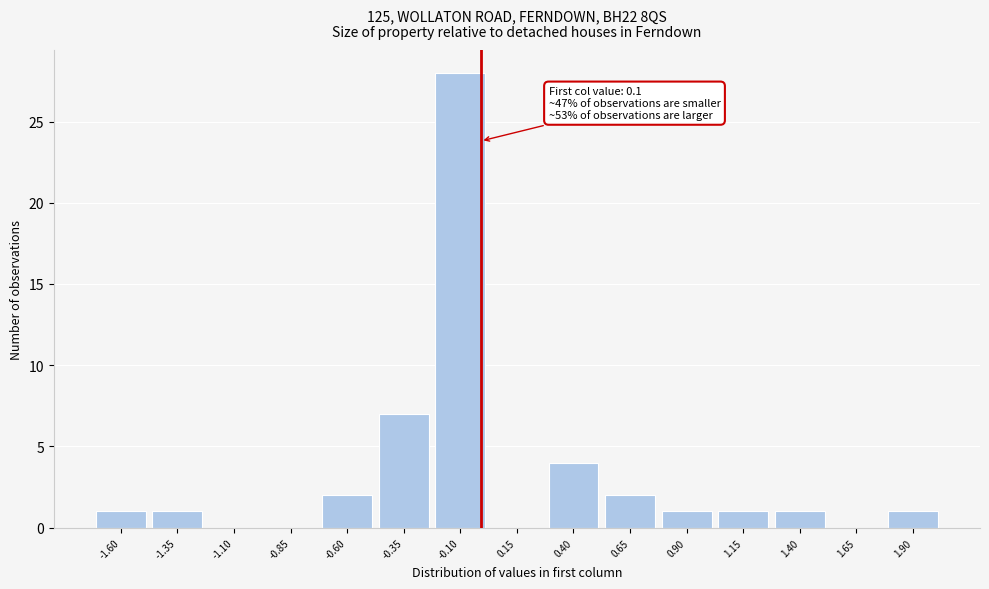

Reading left to right, list all the values displayed in this chart.

-1.60=1	-1.35=1	-1.10=0	-0.85=0	-0.60=2	-0.35=7	-0.10=28	0.15=0	0.40=4	0.65=2	0.90=1	1.15=1	1.40=1	1.65=0	1.90=1